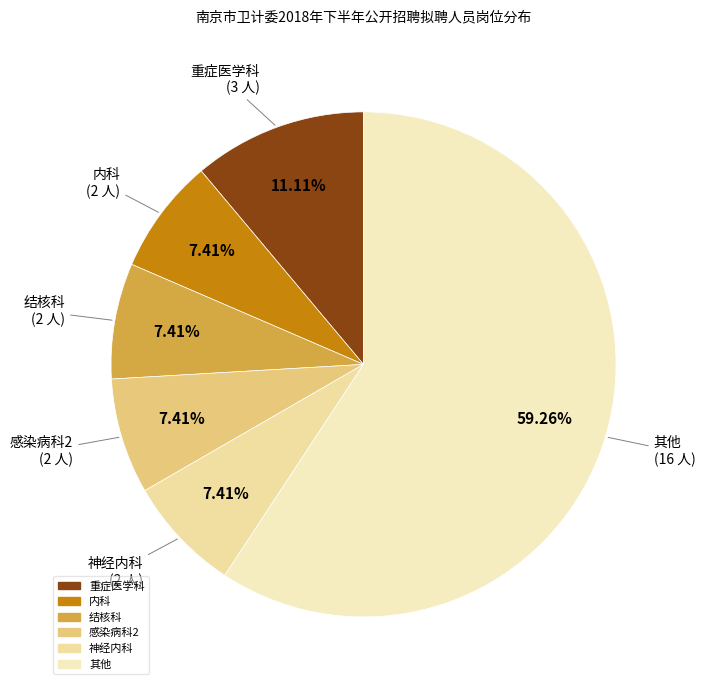

Count the number of slices in the pie.

6